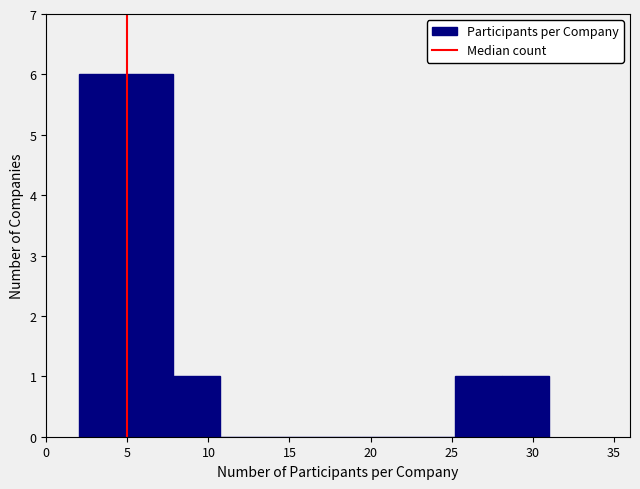

Reading left to right, list every bar in this chart as the range it spans on the x-axis followed by its height. Neither the bar edges nor the heights are printed on the chart, so give them approximately, as read against the axes.

2.0 to 4.9: 6
4.9 to 7.8: 6
7.8 to 10.7: 1
10.7 to 13.6: 0
13.6 to 16.5: 0
16.5 to 19.4: 0
19.4 to 22.3: 0
22.3 to 25.2: 0
25.2 to 28.1: 1
28.1 to 31.0: 1